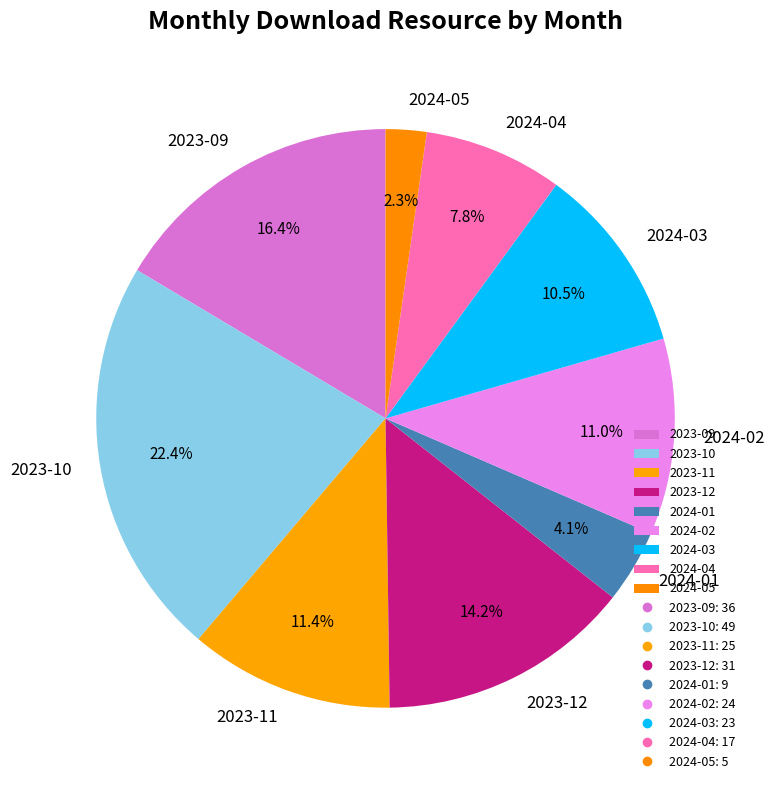

Which has a higher value, 2023-11 or 2024-01?

2023-11